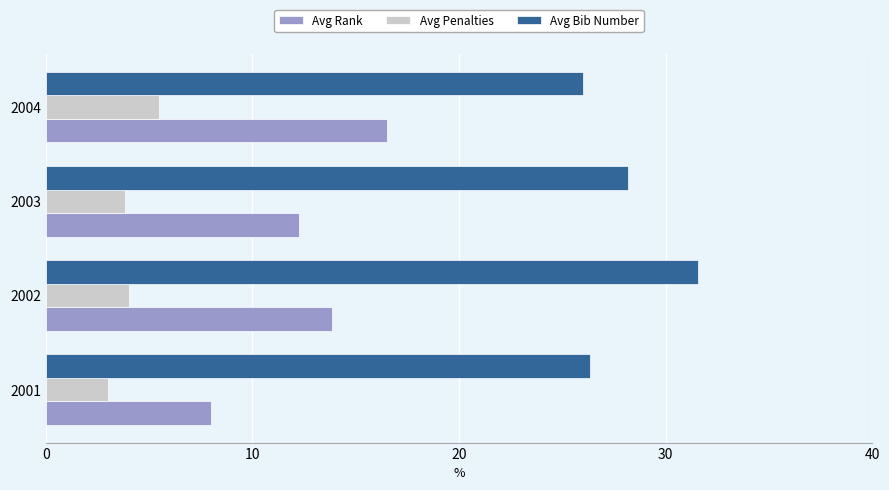

What is the approximate value of Avg Bib Number at 2004?

26.0